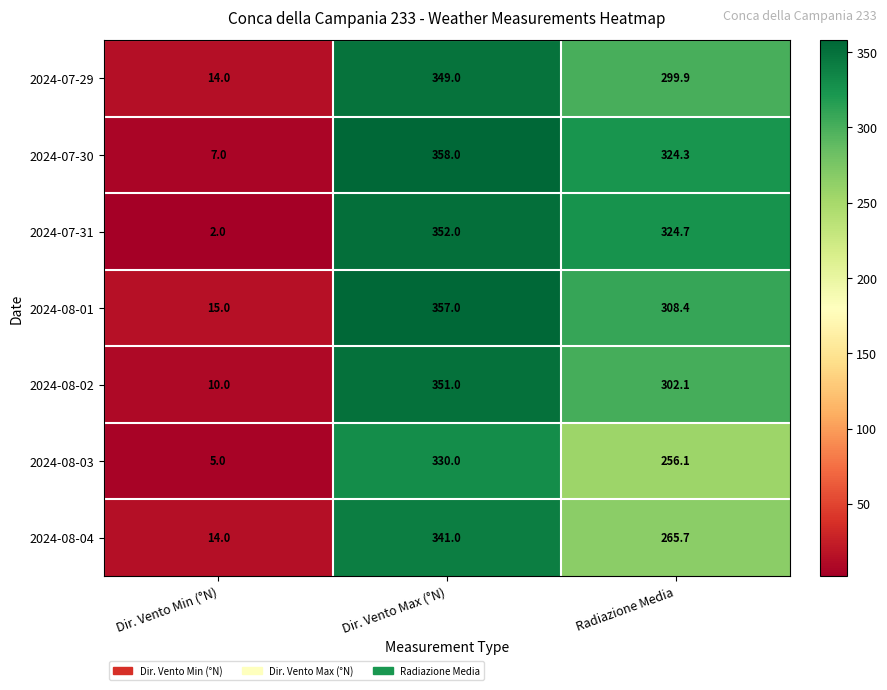

Is it true that 2024-08-01 equals 603.0 at Dir. Vento Max (°N)?

False